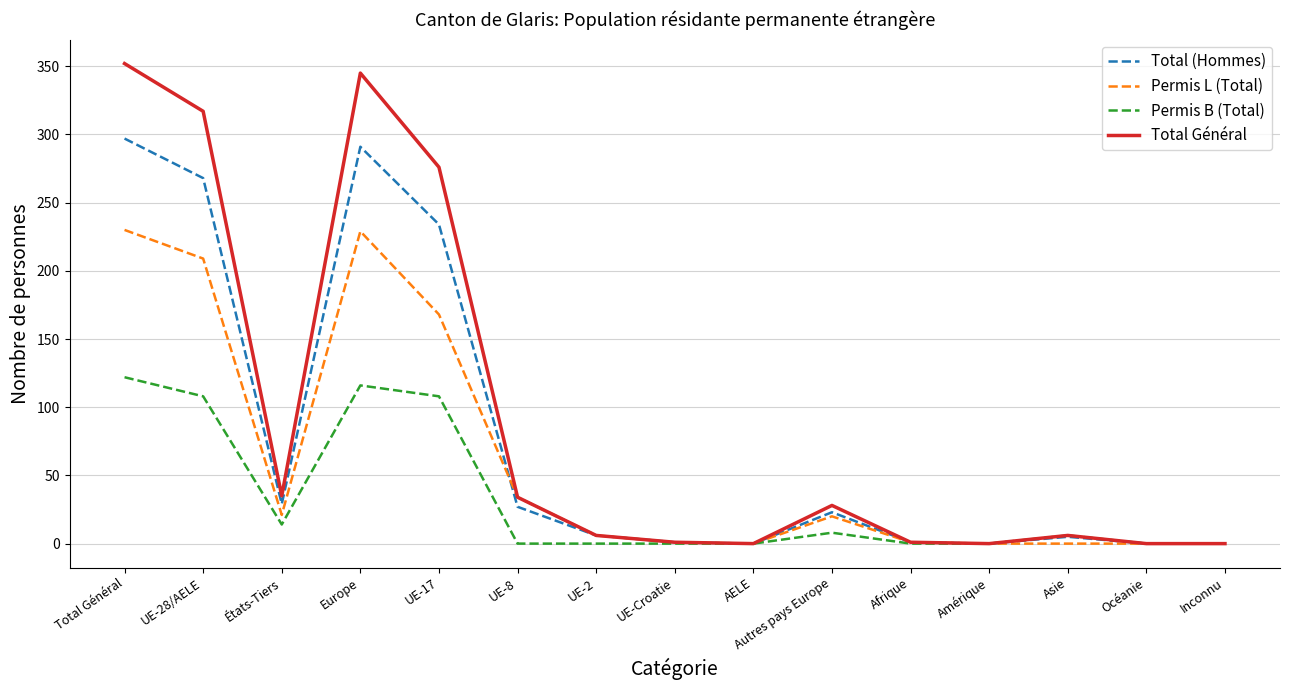

What is the total value across all series at Autres pays Europe?

79